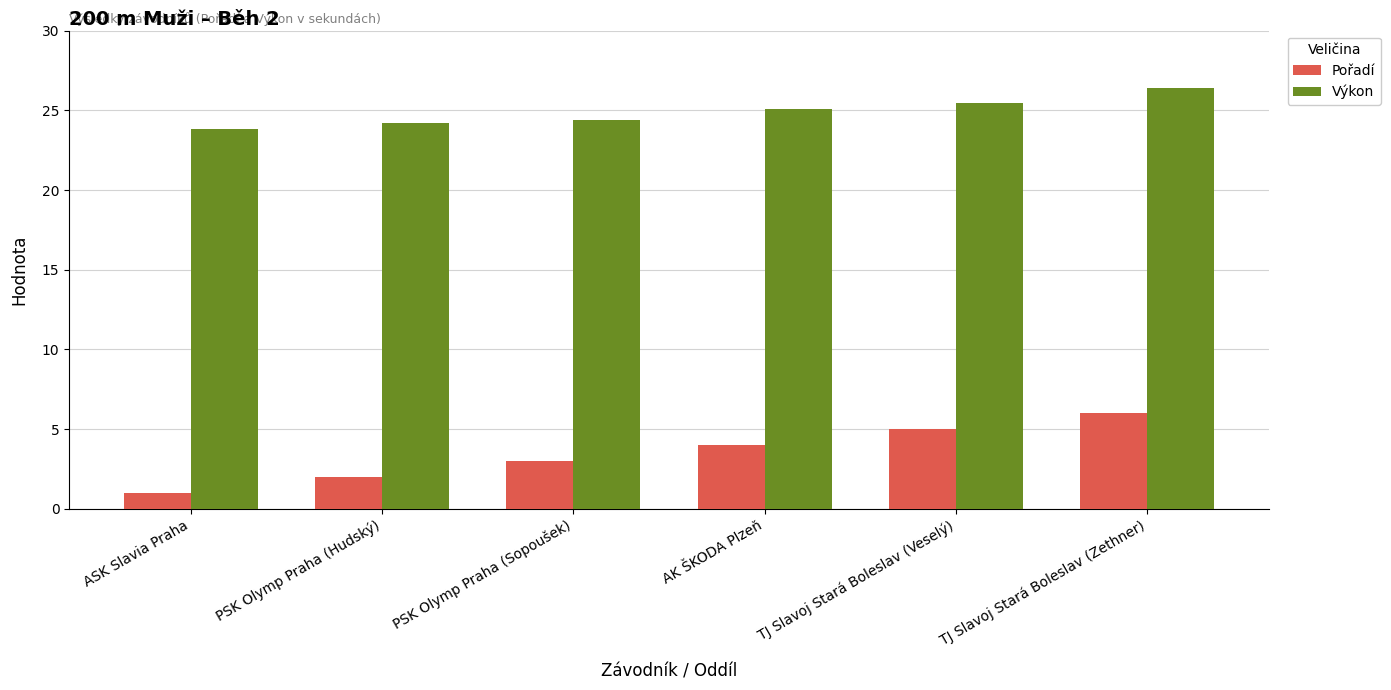

Rank the categories by Pořadí value from lowest to highest.

ASK Slavia Praha, PSK Olymp Praha (Hudský), PSK Olymp Praha (Sopoušek), AK ŠKODA Plzeň, TJ Slavoj Stará Boleslav (Veselý), TJ Slavoj Stará Boleslav (Zethner)